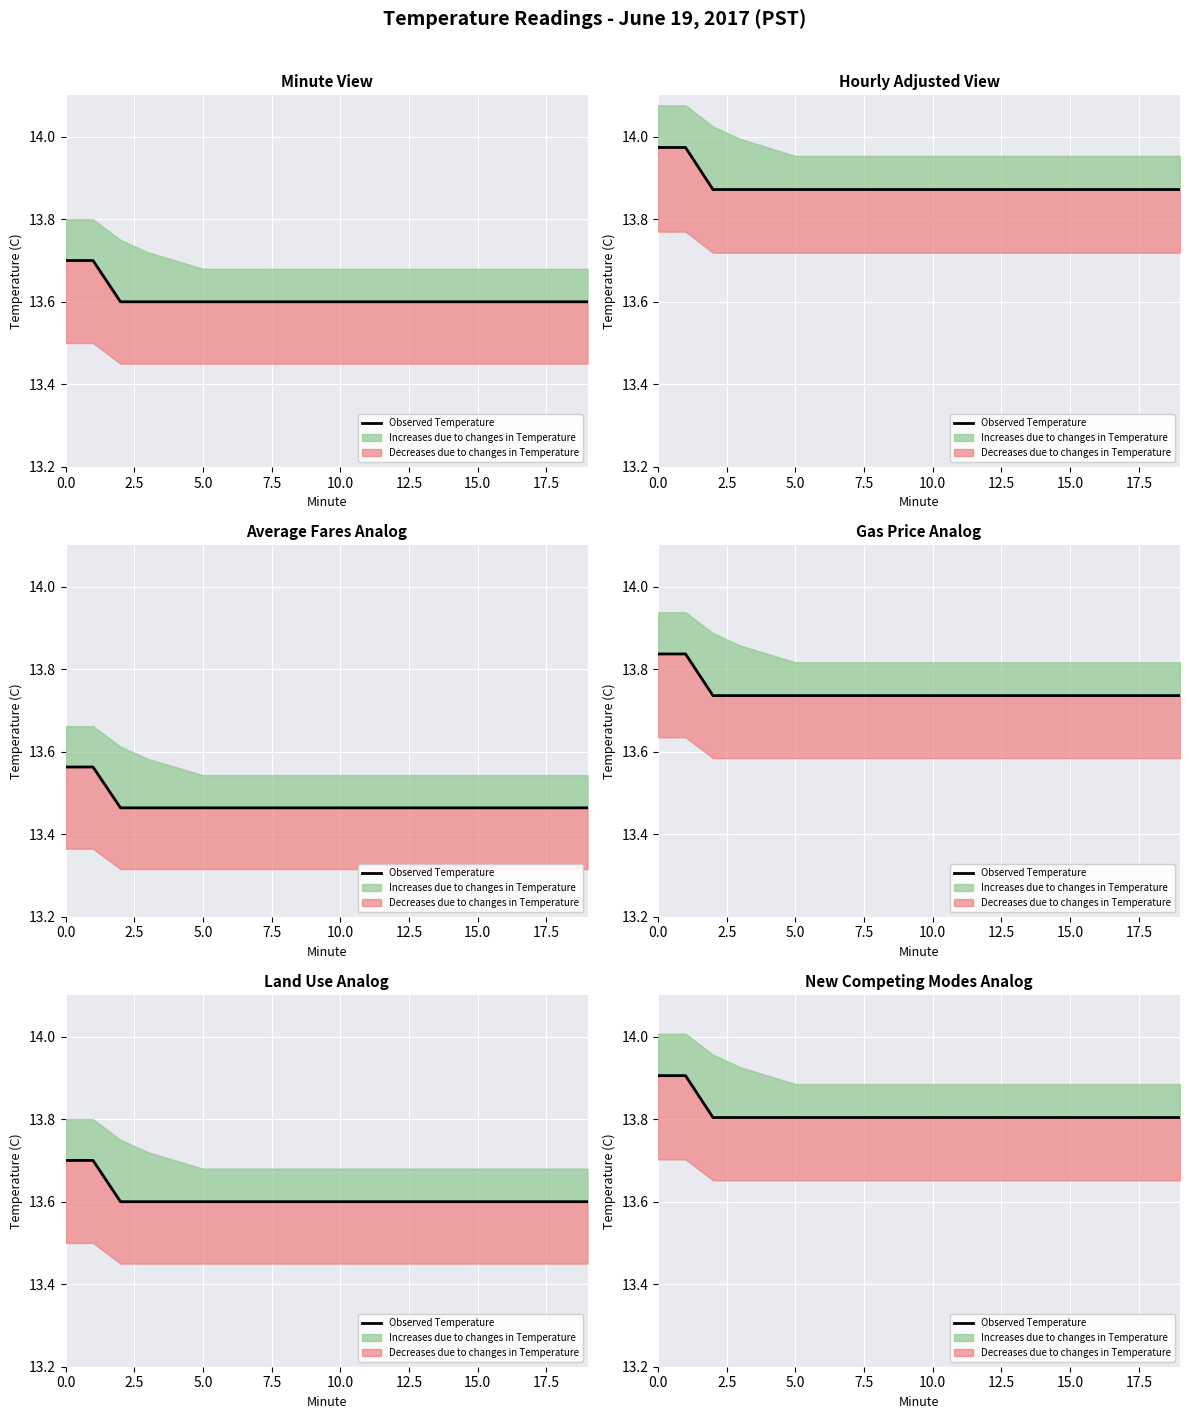

What is the difference between the maximum and minimum values?

0.1